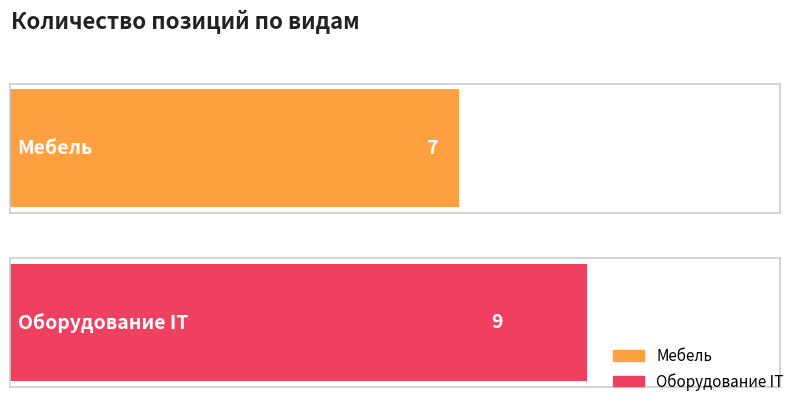

What is the difference between the values at Мебель and Оборудование IT?

2